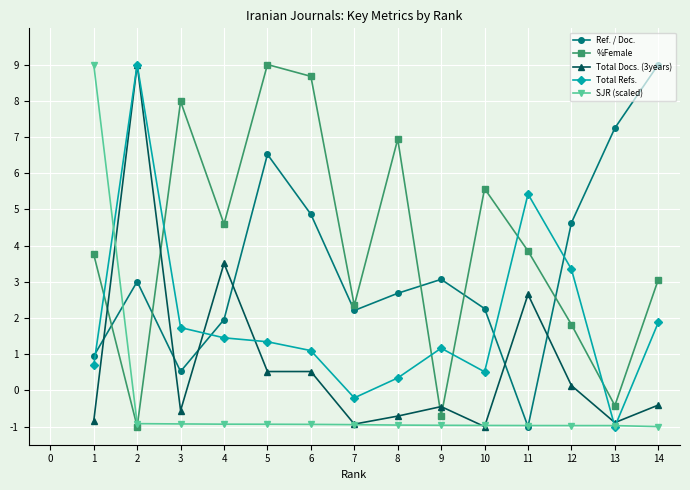

Is it true that Total Docs. (3years) equals -1.0 at 2?

False